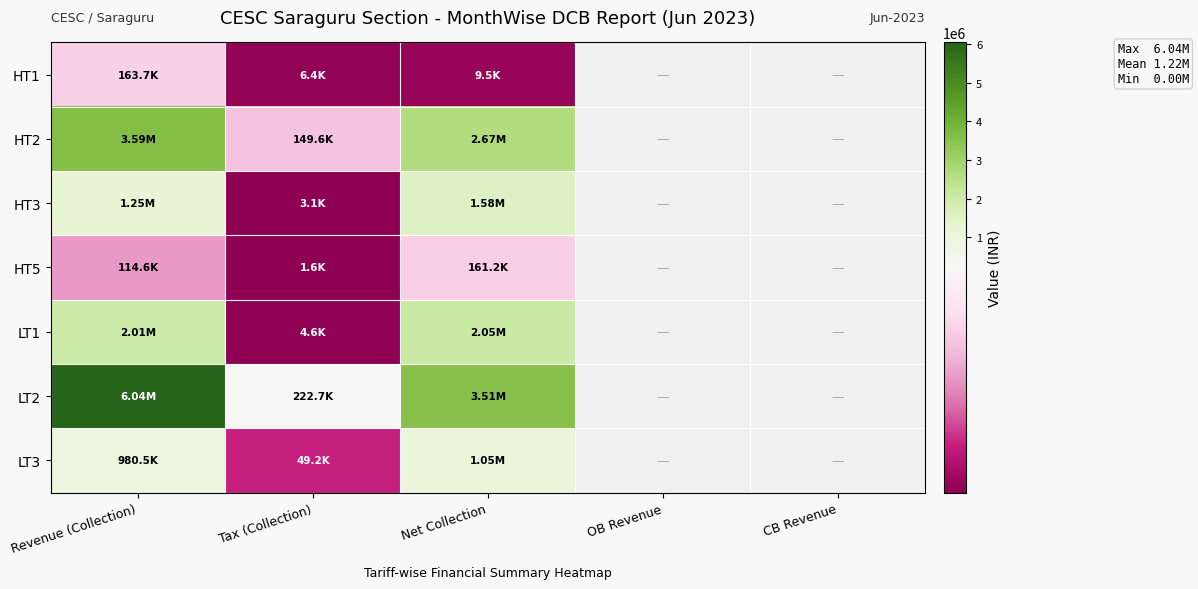

What is the difference between the LT2 values at Tax (Collection) and Revenue (Collection)?

5815667.5